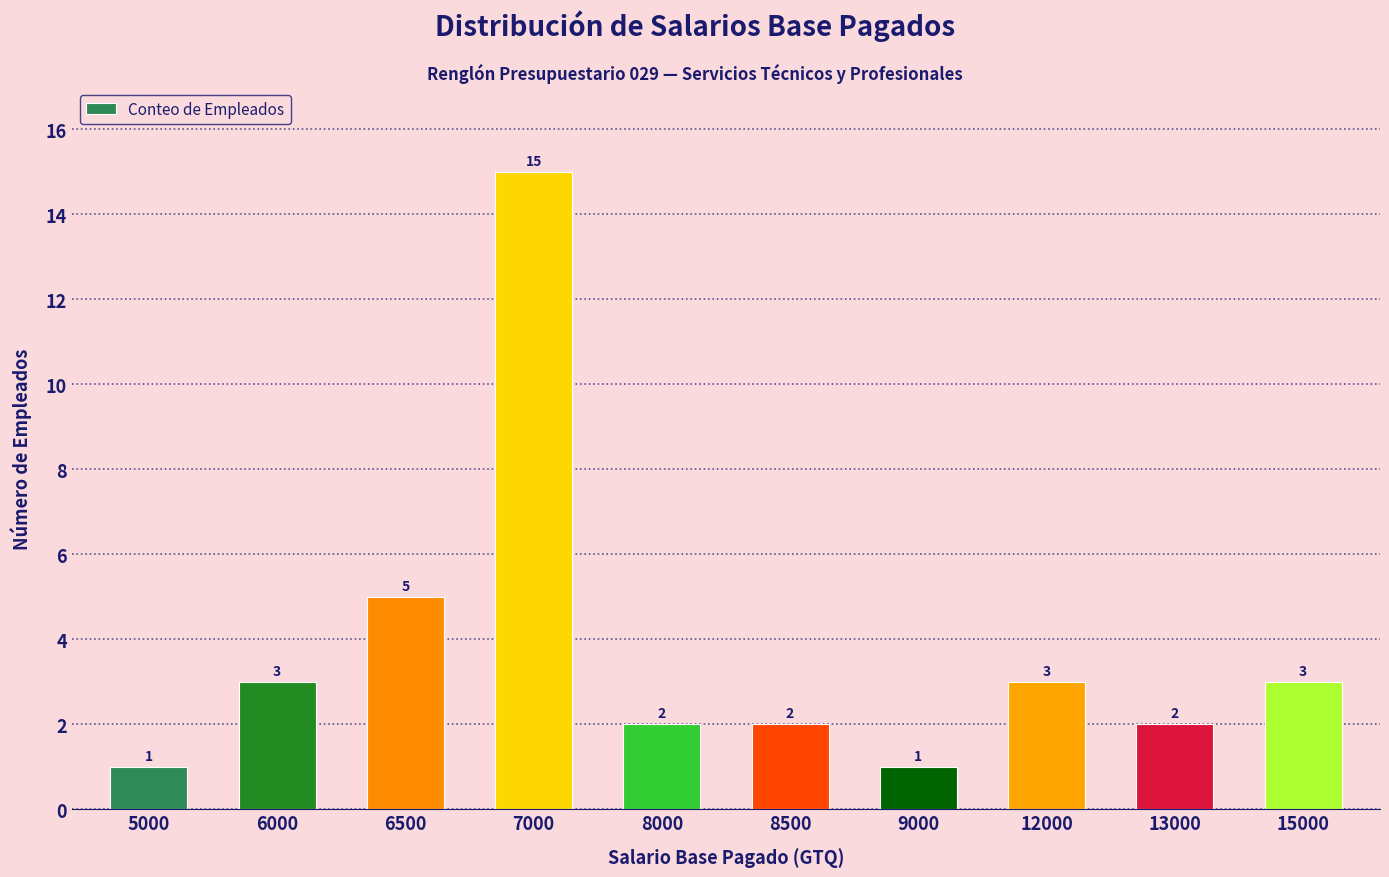

How many data points does each series have?

10